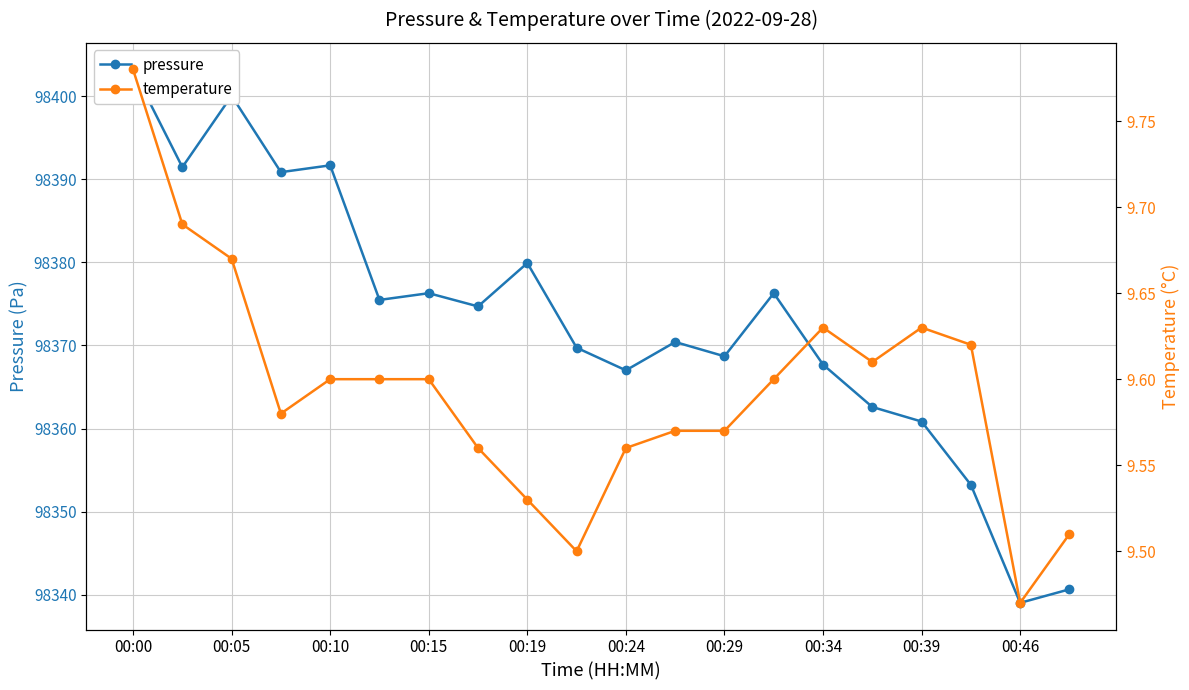

What is the minimum value for temperature?

9.5